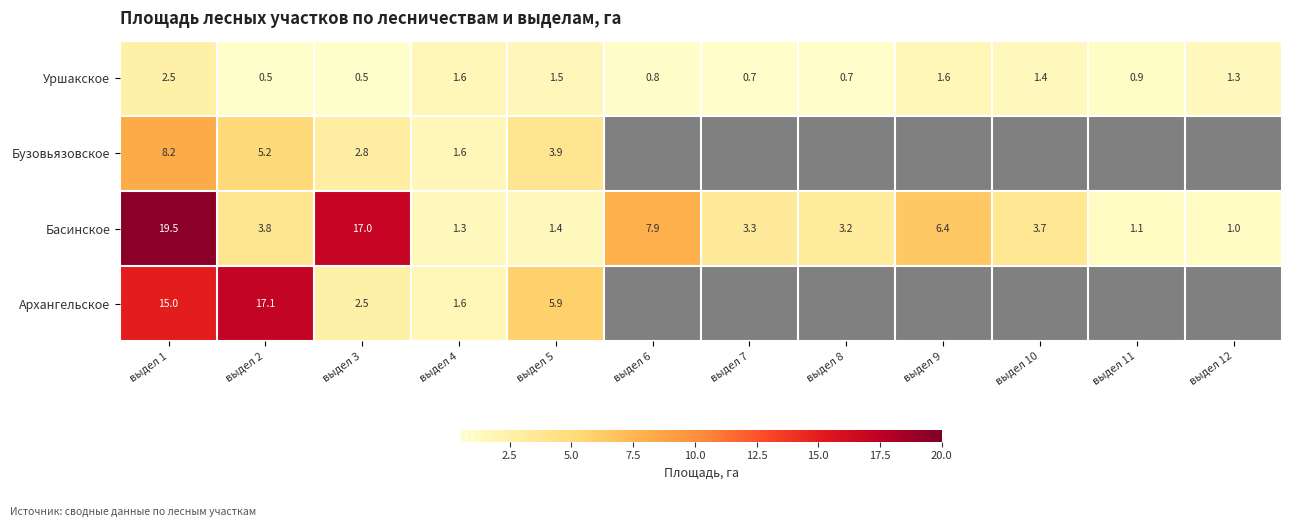

What is the minimum value for Уршакское?

0.5